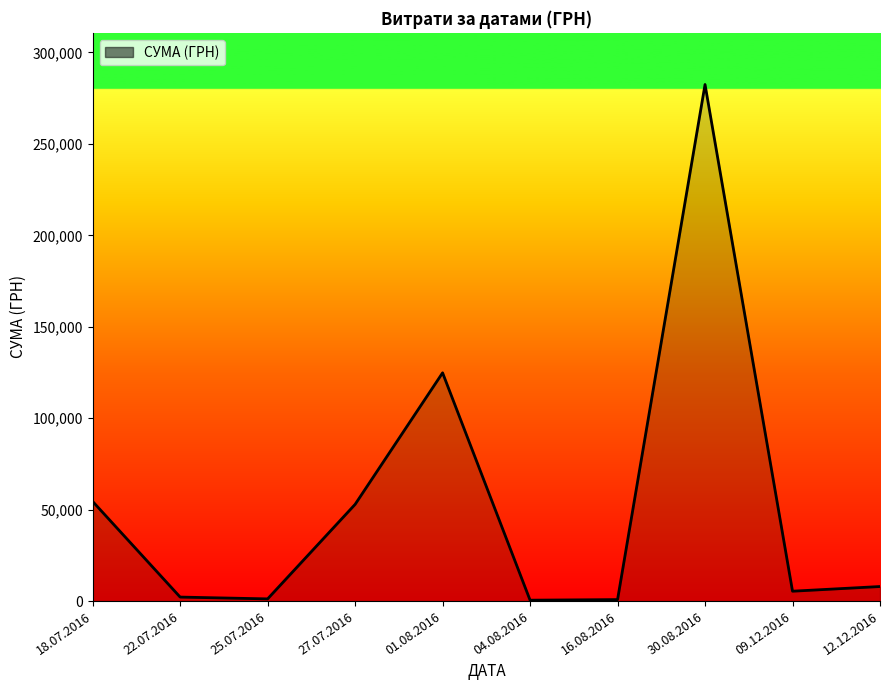

Where is the data nearest to the value 141492?

01.08.2016